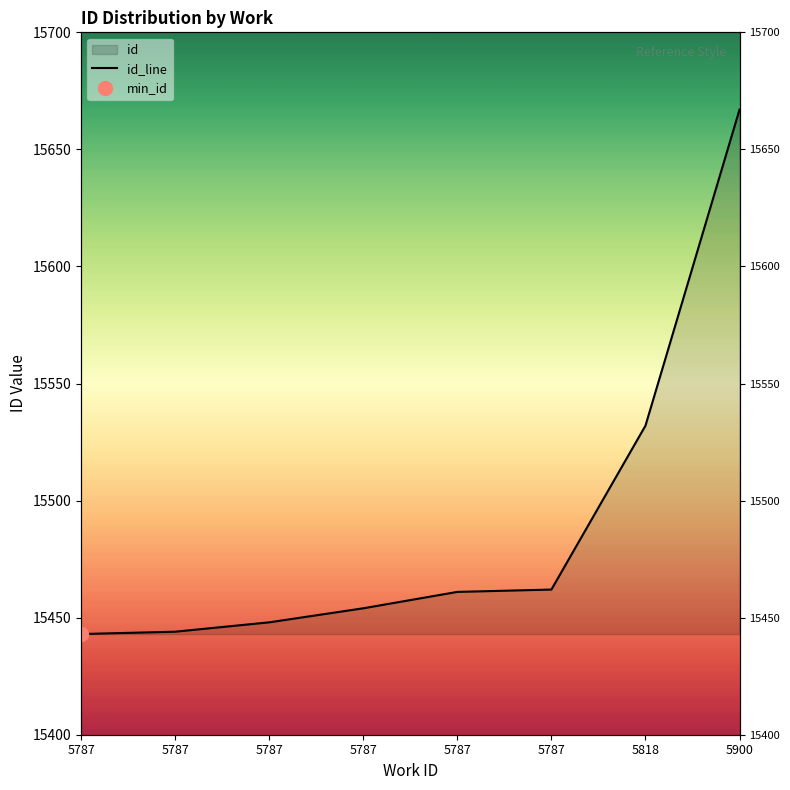

Which category has the lowest value across all series?

5787